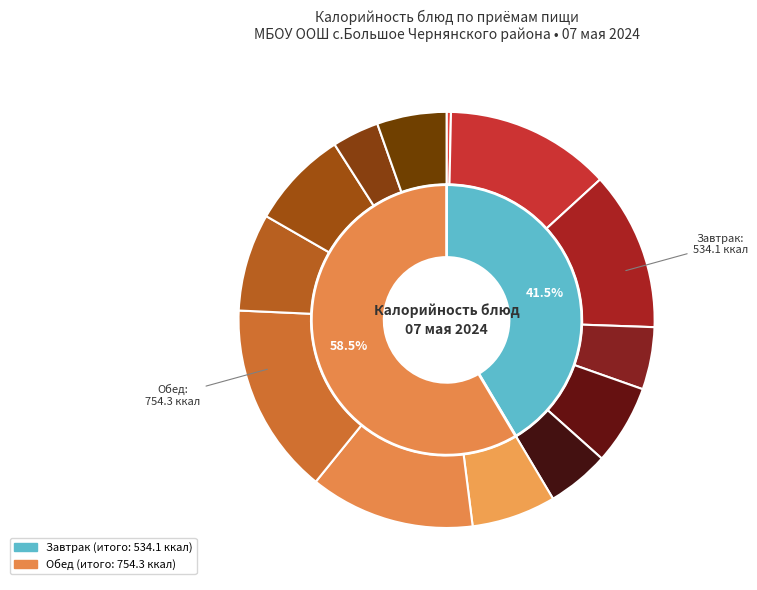

To the nearest percent, what is the difference between the largest and smallest slice percentages?

15%